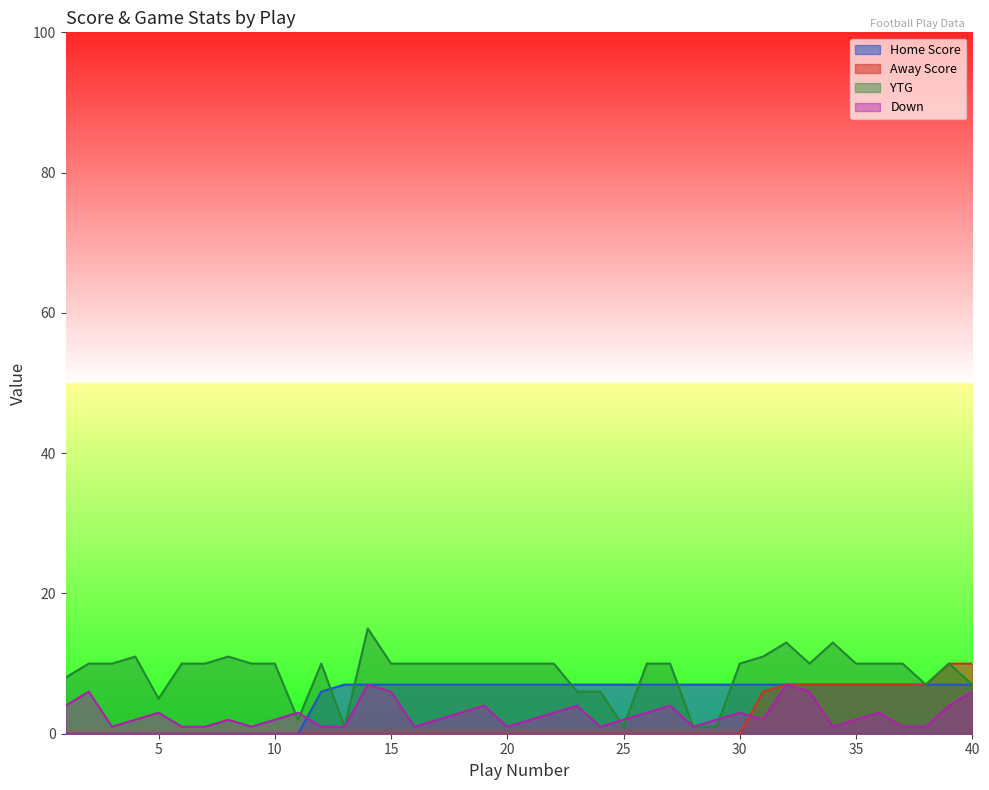

Reading right to left, extract all data points from this chart.

Home Score: 40=7	39=7	38=7	37=7	36=7	35=7	34=7	33=7	32=7	31=7	30=7	29=7	28=7	27=7	26=7	25=7	24=7	23=7	22=7	21=7	20=7	19=7	18=7	17=7	16=7	15=7	14=7	13=7	12=6	11=0	10=0	9=0	8=0	7=0	6=0	5=0	4=0	3=0	2=0	1=0
Away Score: 40=10	39=10	38=7	37=7	36=7	35=7	34=7	33=7	32=7	31=6	30=0	29=0	28=0	27=0	26=0	25=0	24=0	23=0	22=0	21=0	20=0	19=0	18=0	17=0	16=0	15=0	14=0	13=0	12=0	11=0	10=0	9=0	8=0	7=0	6=0	5=0	4=0	3=0	2=0	1=0
YTG: 40=7	39=10	38=7	37=10	36=10	35=10	34=13	33=10	32=13	31=11	30=10	29=1	28=1	27=10	26=10	25=1	24=6	23=6	22=10	21=10	20=10	19=10	18=10	17=10	16=10	15=10	14=15	13=1	12=10	11=2	10=10	9=10	8=11	7=10	6=10	5=5	4=11	3=10	2=10	1=8
Down: 40=6	39=4	38=1	37=1	36=3	35=2	34=1	33=6	32=7	31=2	30=3	29=2	28=1	27=4	26=3	25=2	24=1	23=4	22=3	21=2	20=1	19=4	18=3	17=2	16=1	15=6	14=7	13=1	12=1	11=3	10=2	9=1	8=2	7=1	6=1	5=3	4=2	3=1	2=6	1=4